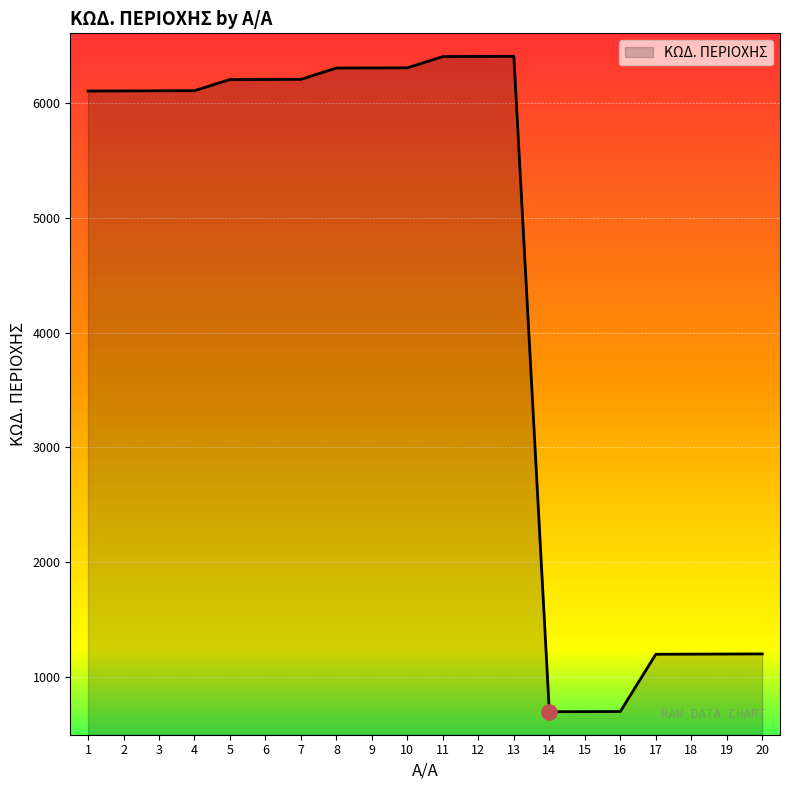

What is the ratio of the value at 20 to the value at 14?

1.7